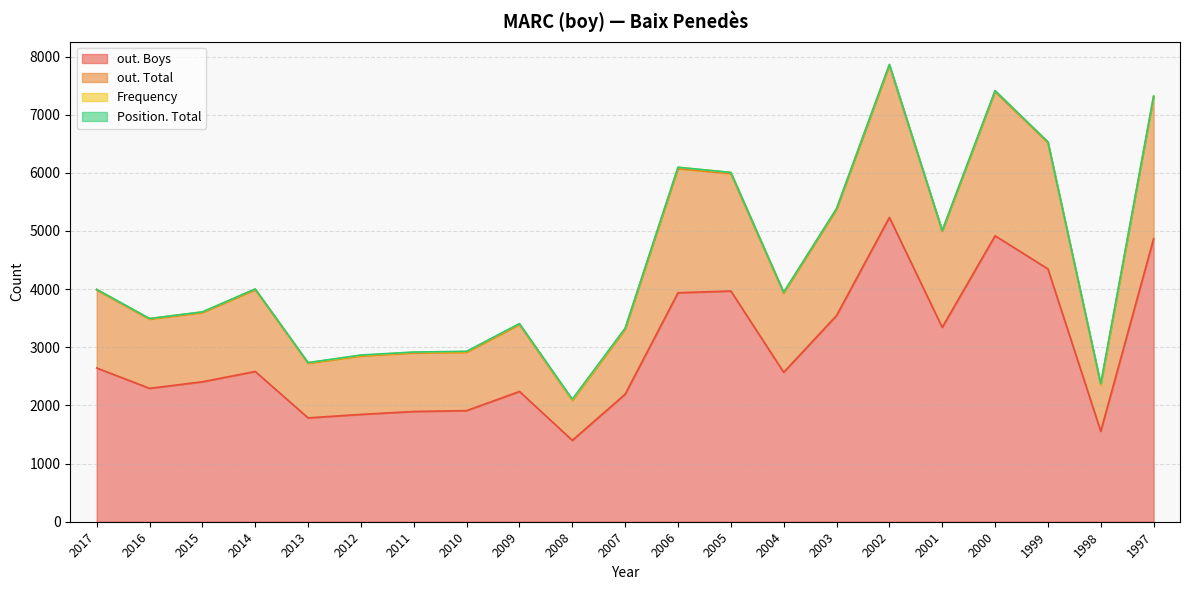

The out. Boys series shows 1185 at 2009. True or false?

False